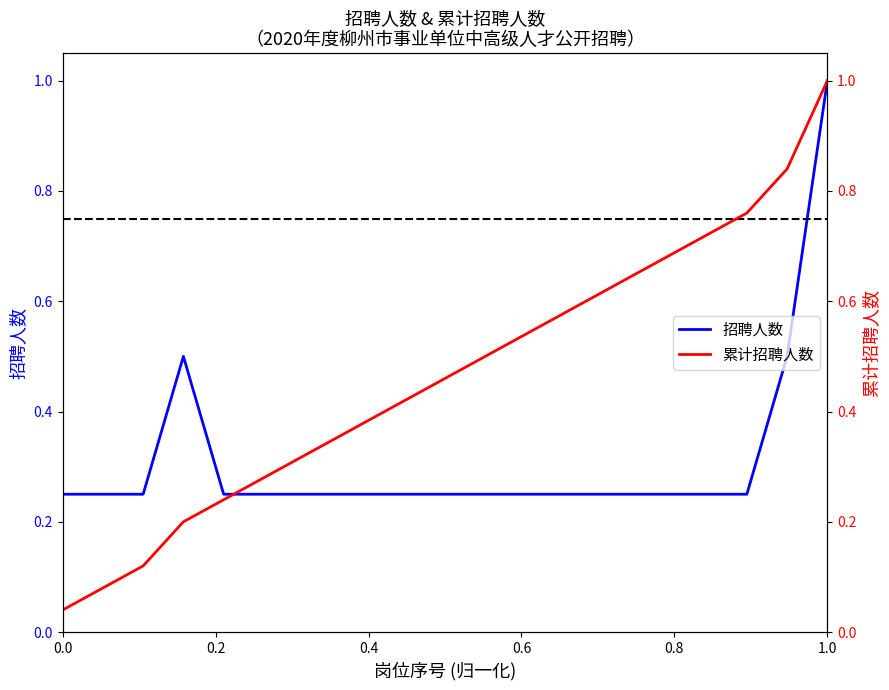

What is the highest value of the 招聘人数 series?

1.0